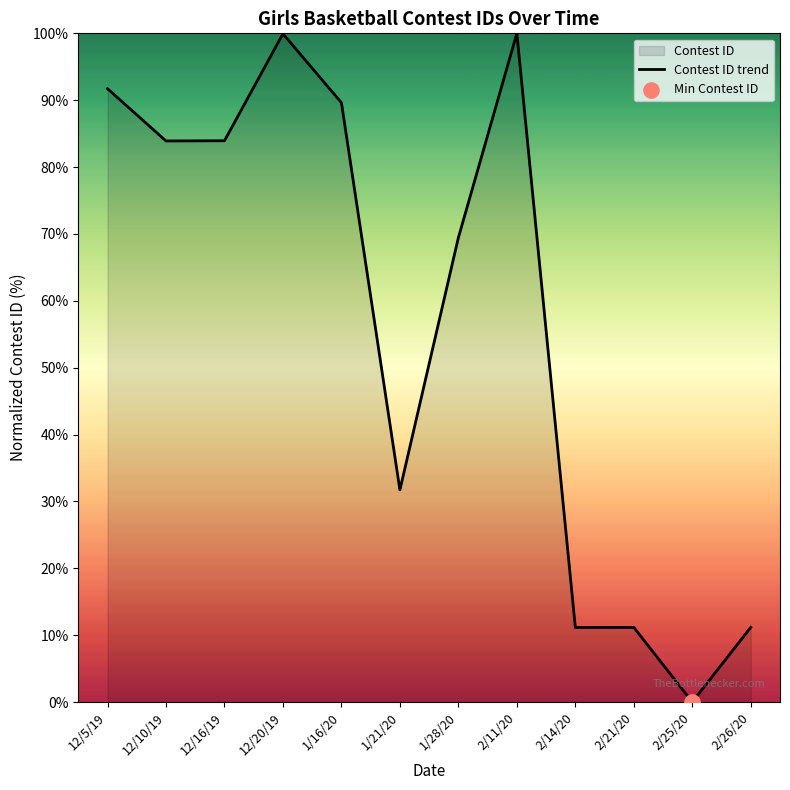

Approximately how many times larger is the value at 2/14/20 compared to 1/28/20?

0.2